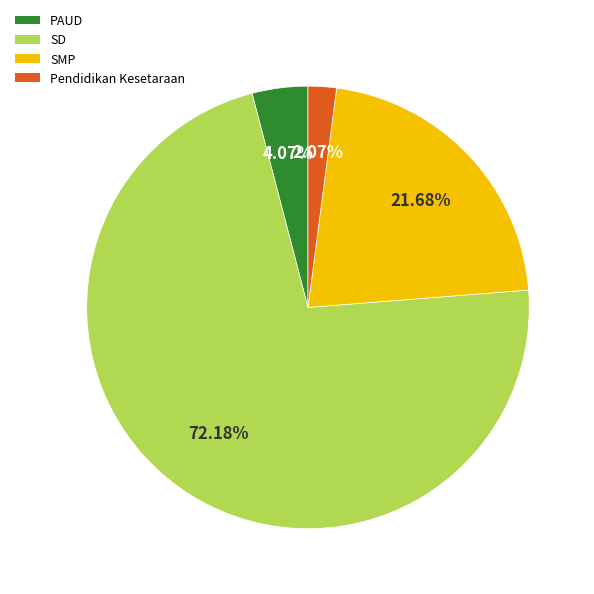

Which category has the biggest portion of the pie?

SD